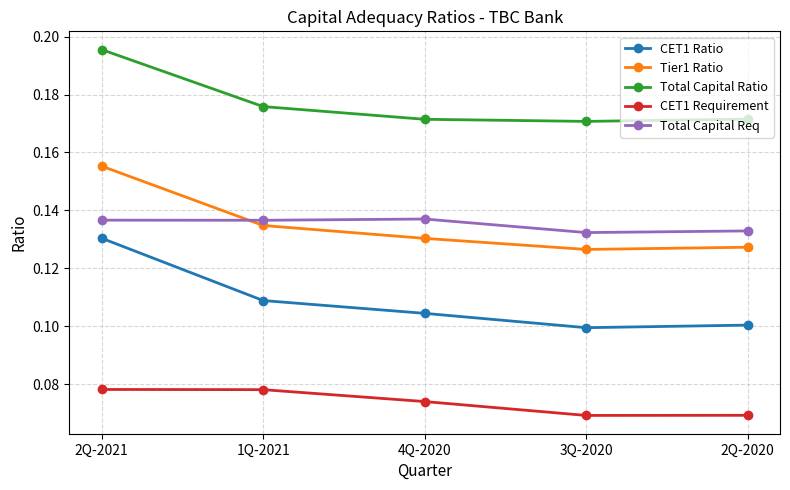

True or false: CET1 Ratio has more than 2 points higher than both neighbors.

False